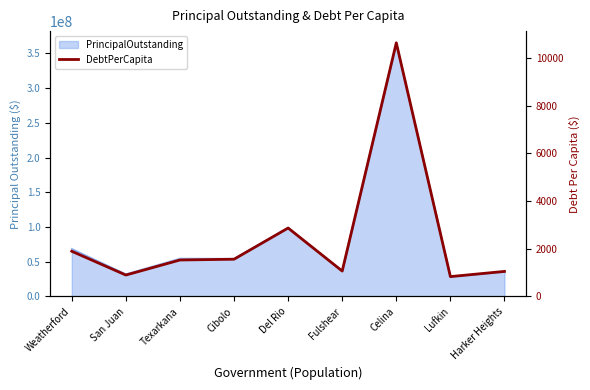

List the labels in order of value, smallest first.

Lufkin, San Juan, Harker Heights, Fulshear, Texarkana, Cibolo, Weatherford, Del Rio, Celina